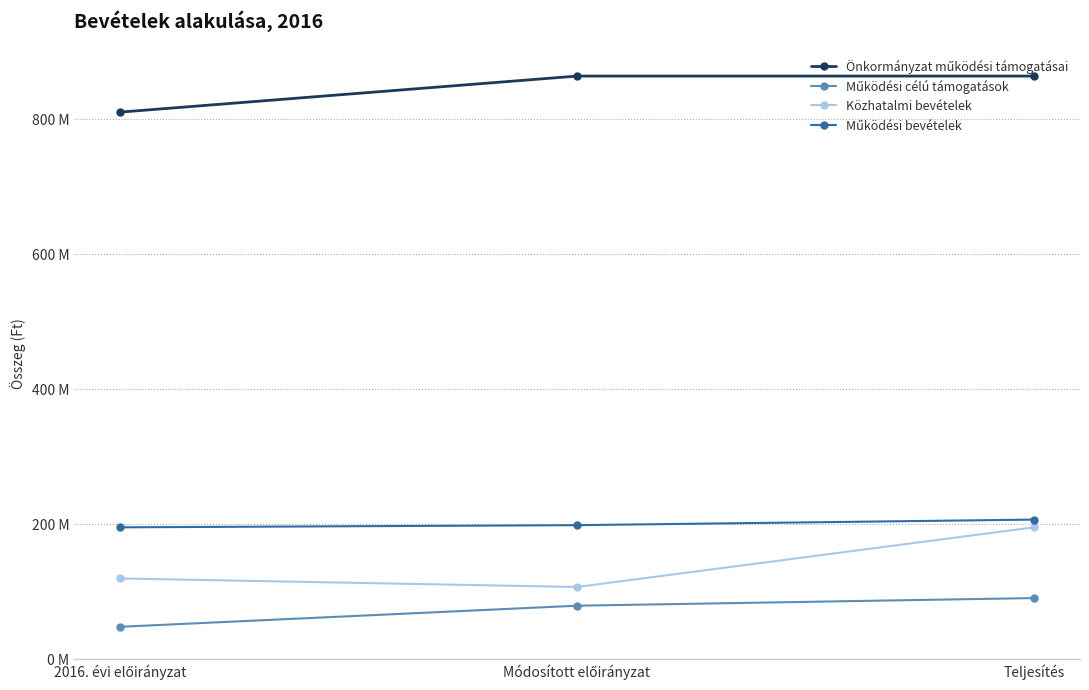

Does the chart have visible grid lines?

Yes